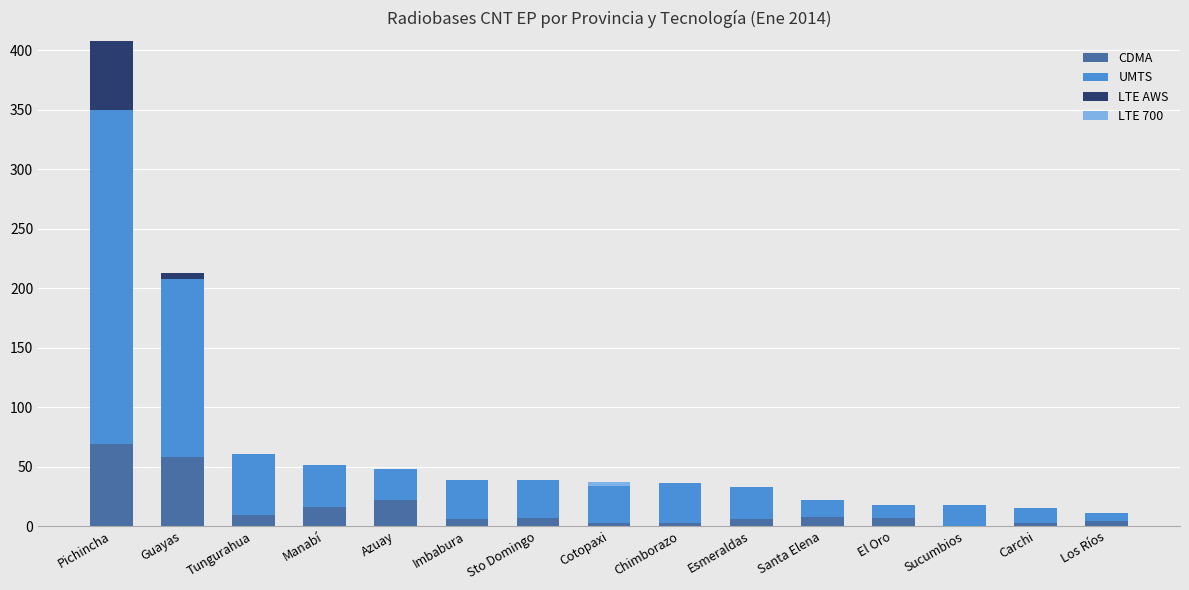

What is the sum of all CDMA values?

221